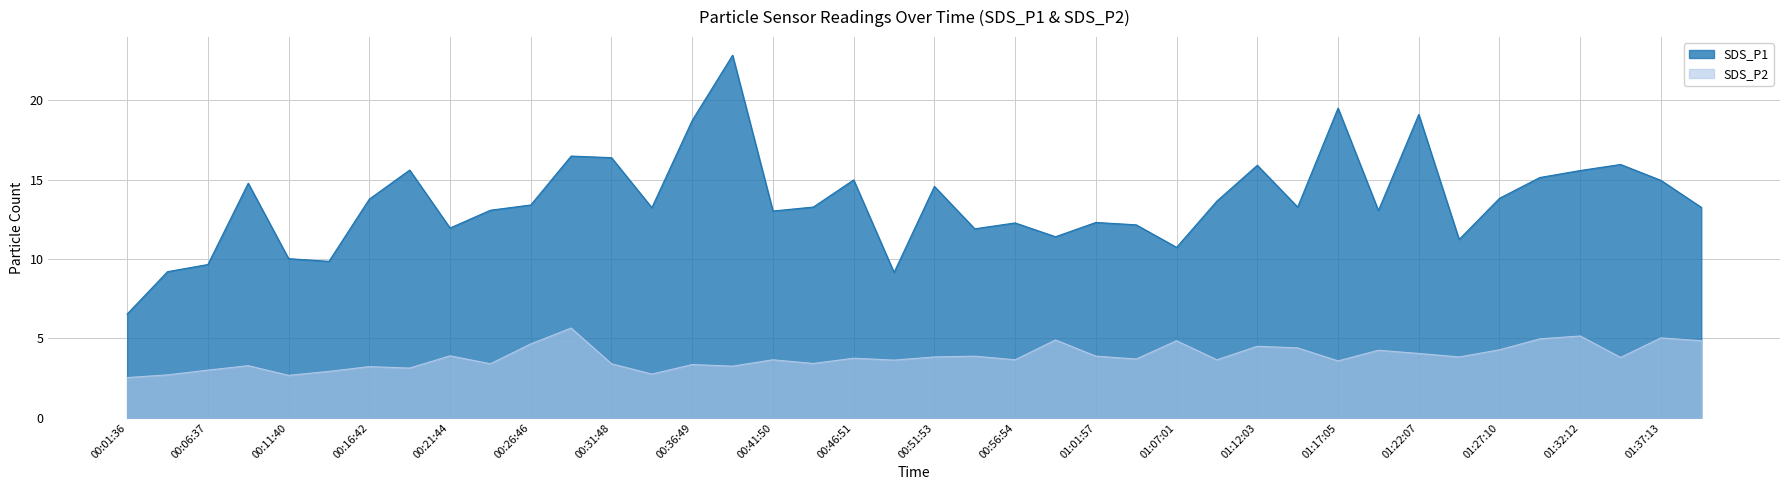

At 2021/11/15 00:49:22, list the series in order from smallest to largest.

SDS_P2, SDS_P1